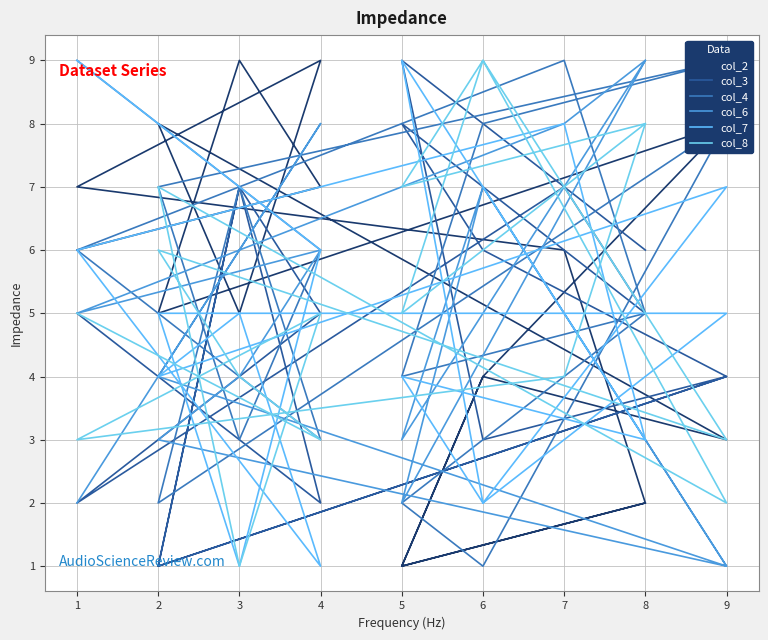

How many times do col_6 and col_8 cross each other?

5